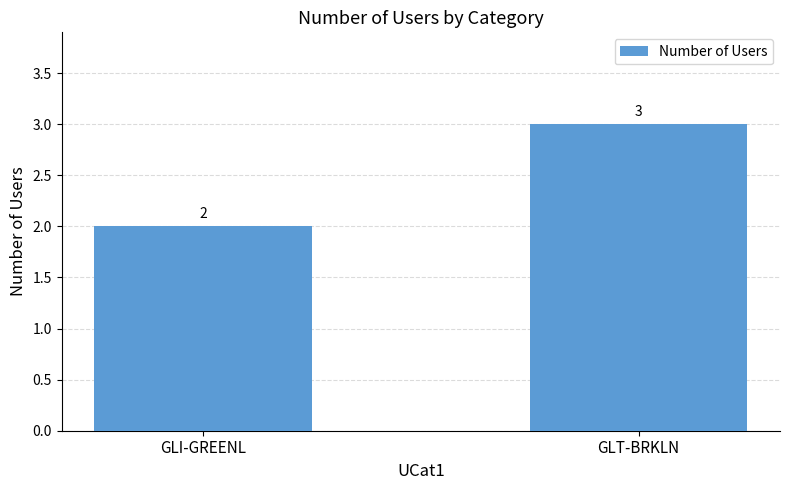

Count the values in the range 2 to 3.

2